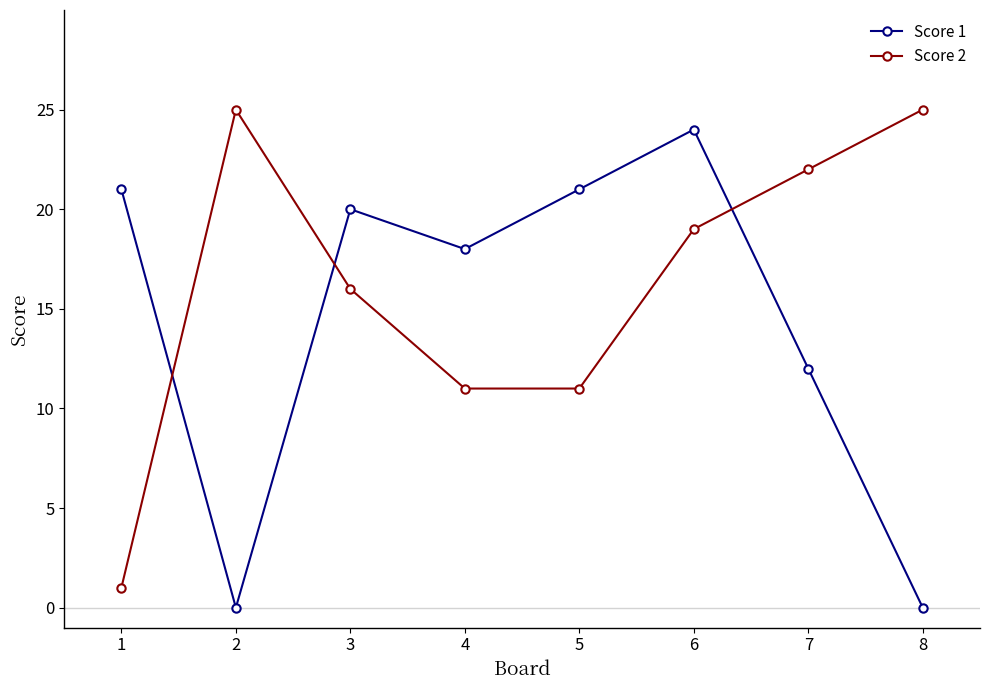

Where does the Score 2 series first go above 19?

2